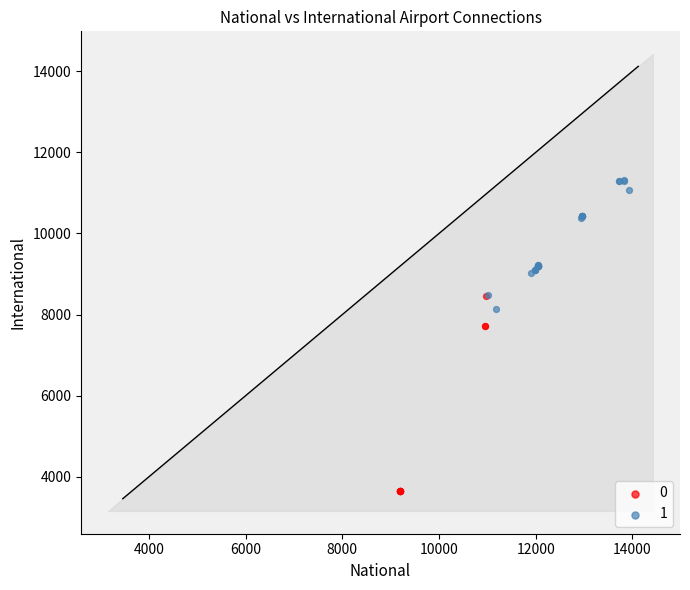

What are all the series names shown in the legend?

0, 1